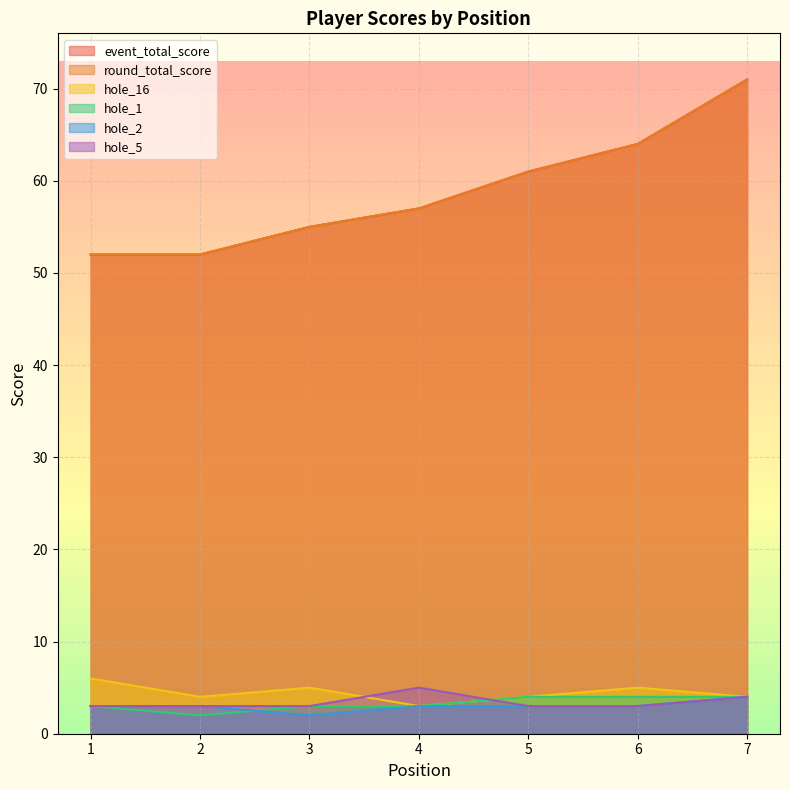

Where is the first local minimum for hole_1?

2